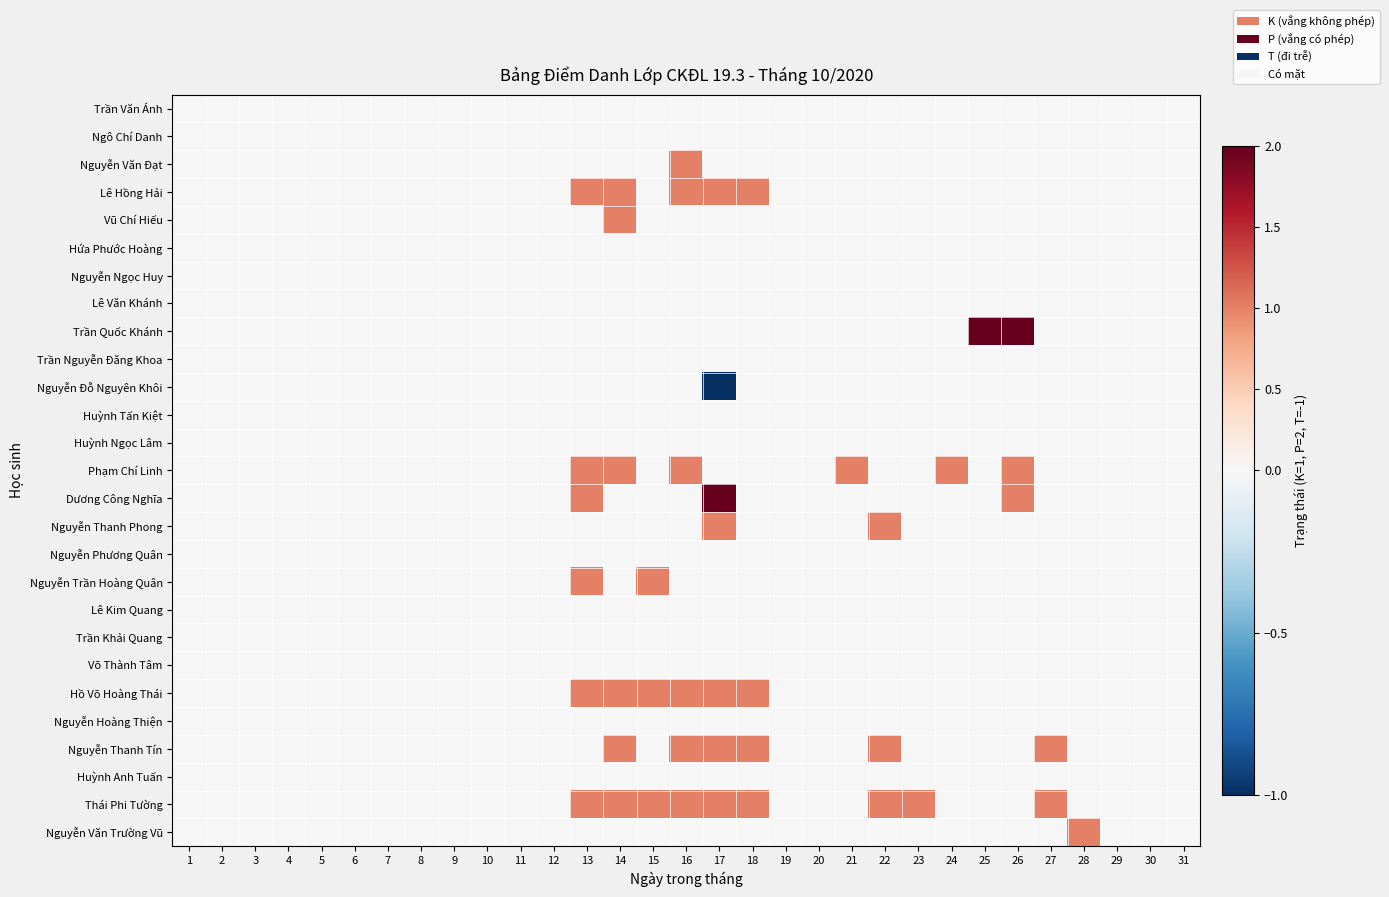

What is the maximum value shown in the chart?

2